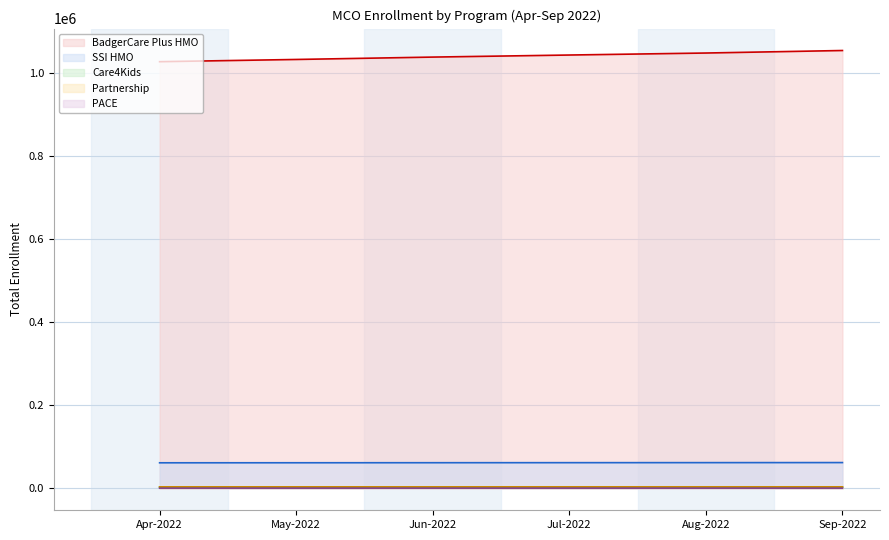

What is the sum of the BadgerCare Plus HMO values at Apr-2022 and Jun-2022?

2064129